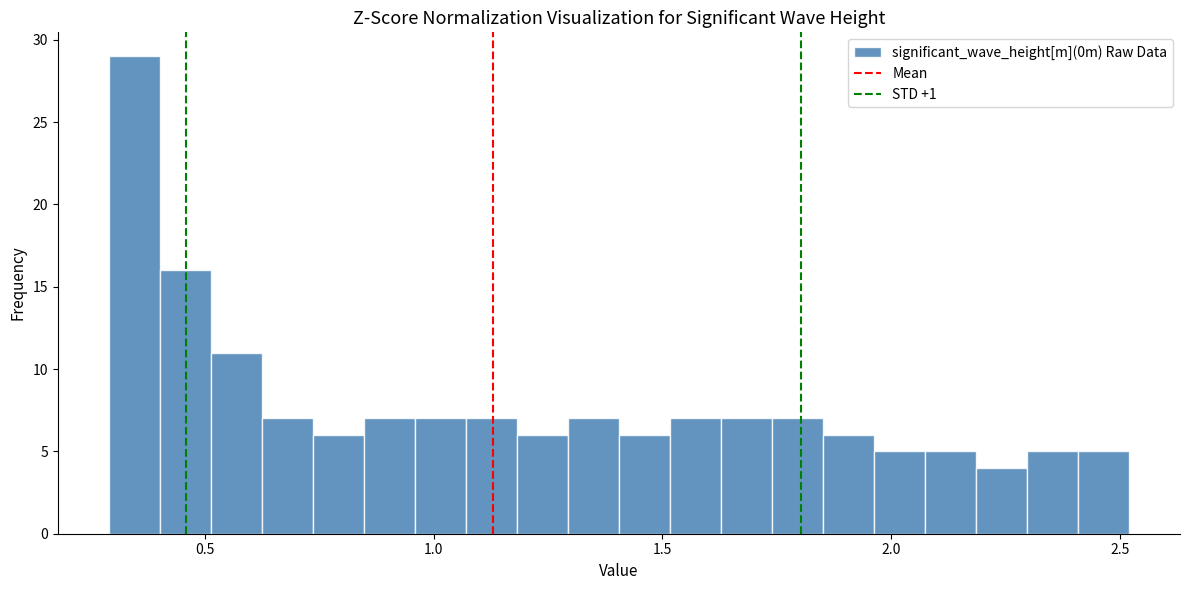

Around what value on the x-axis is the tallest bar? Give the approximate position of its centre, as read against the axis.

0.35